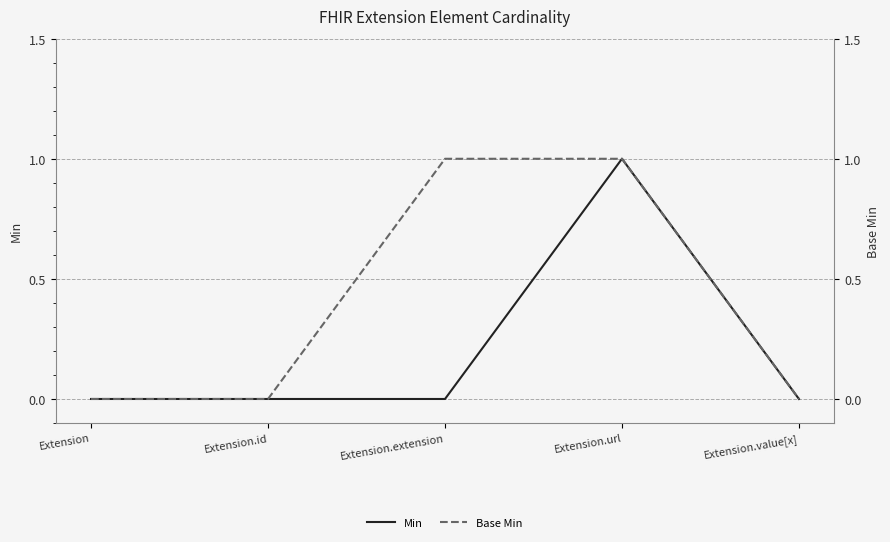

How many distinct data groups are displayed?

2